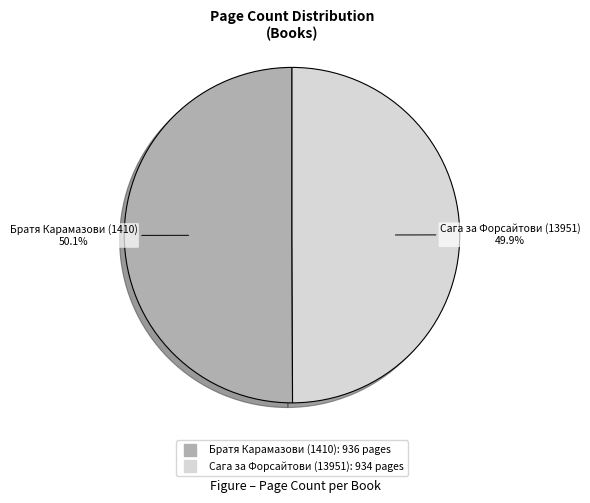

To the nearest percent, what percentage of the pie is Сага за Форсайтови (13951)?

50%